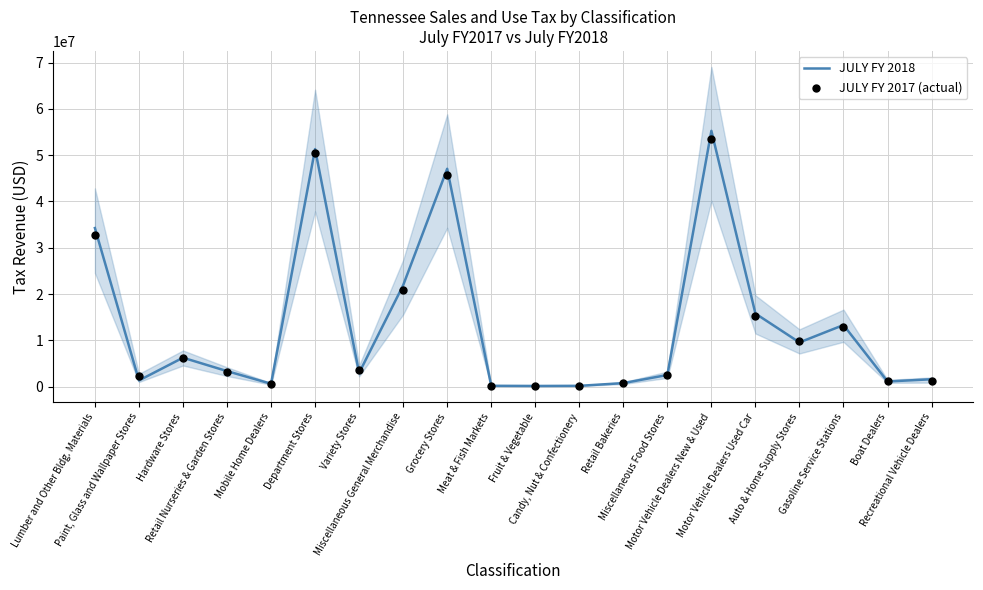

What are all the series names shown in the legend?

JULY FY 2018, JULY FY 2017 (actual)